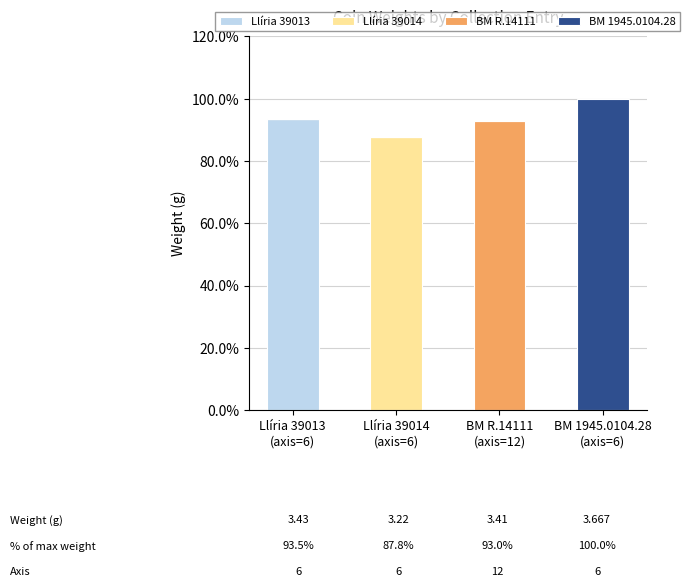

What is the highest value of the Llíria 39013 series?

93.5